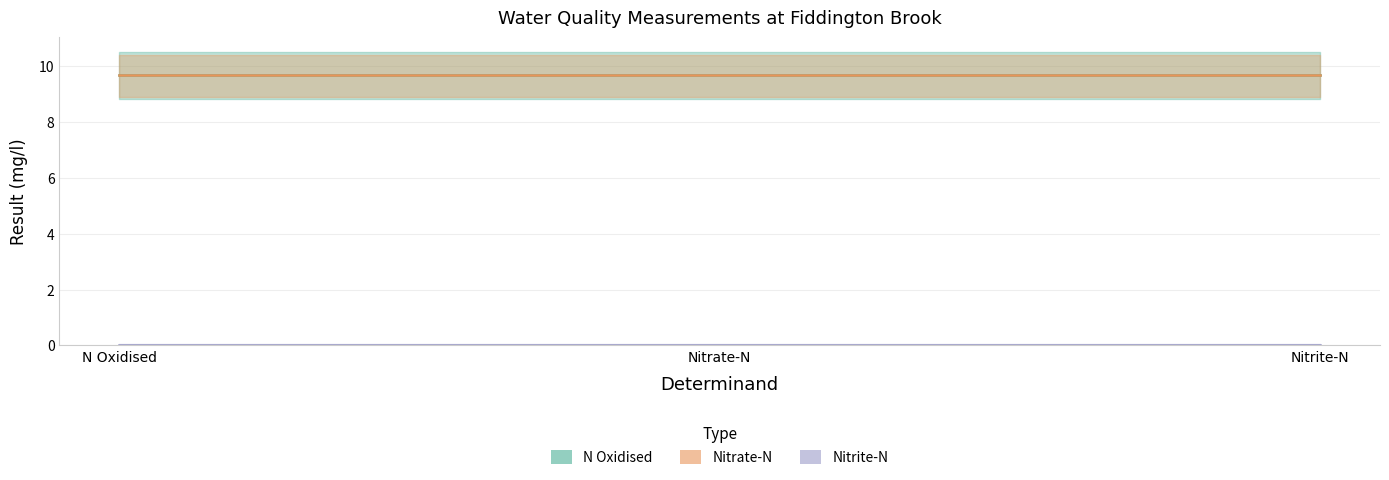

Which series has the widest spread of values?

N Oxidised